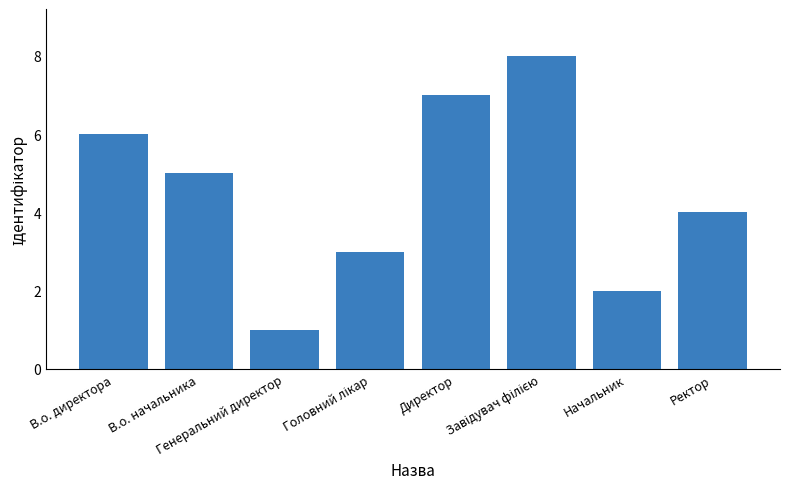

Does the chart contain any negative values?

No